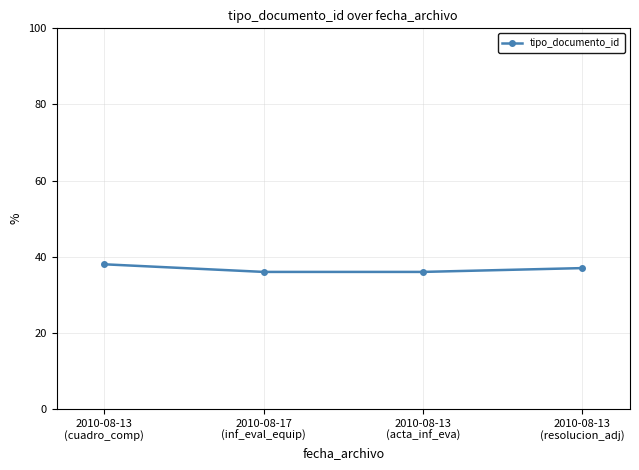

Read the value at 2010-08-13
(acta_inf_eva).

36